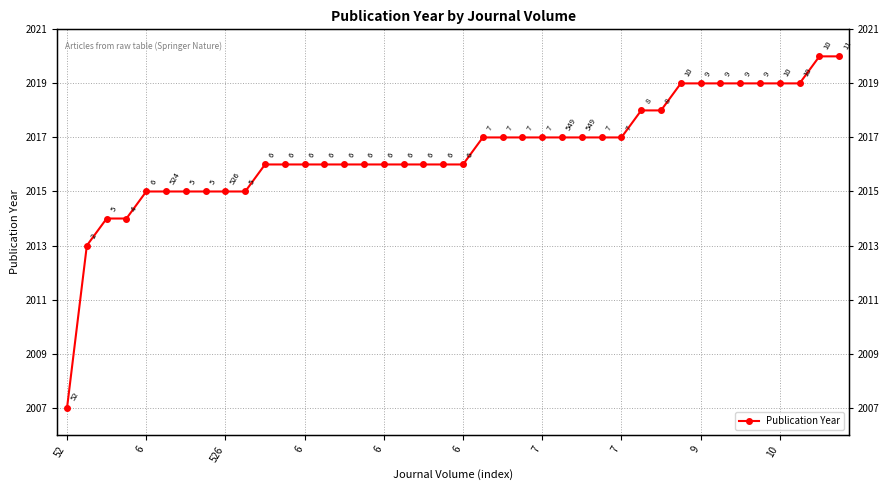

What is the value of the 20th point from the left?

2016